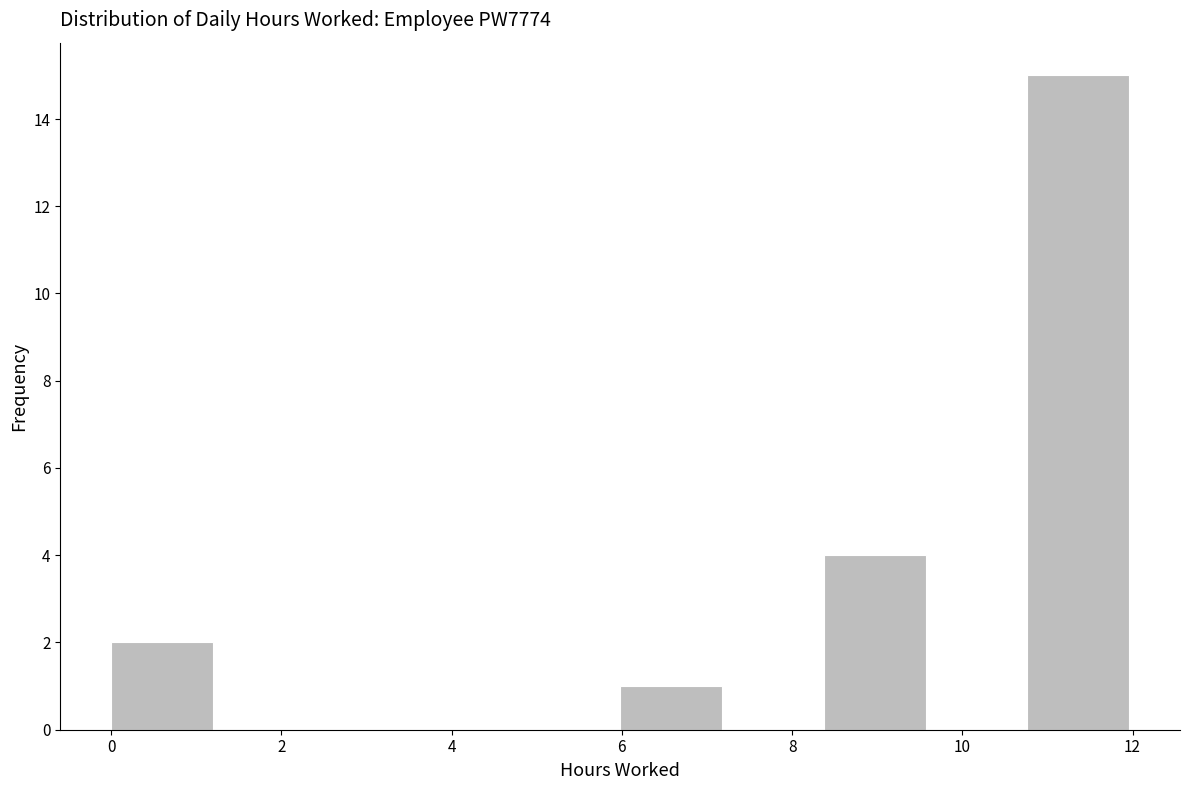

What is the height of the bar covering 0.0 to 1.2 on the x-axis? Neither the bar edges nor the heights are printed on the chart, so give them approximately, as read against the axes.

2